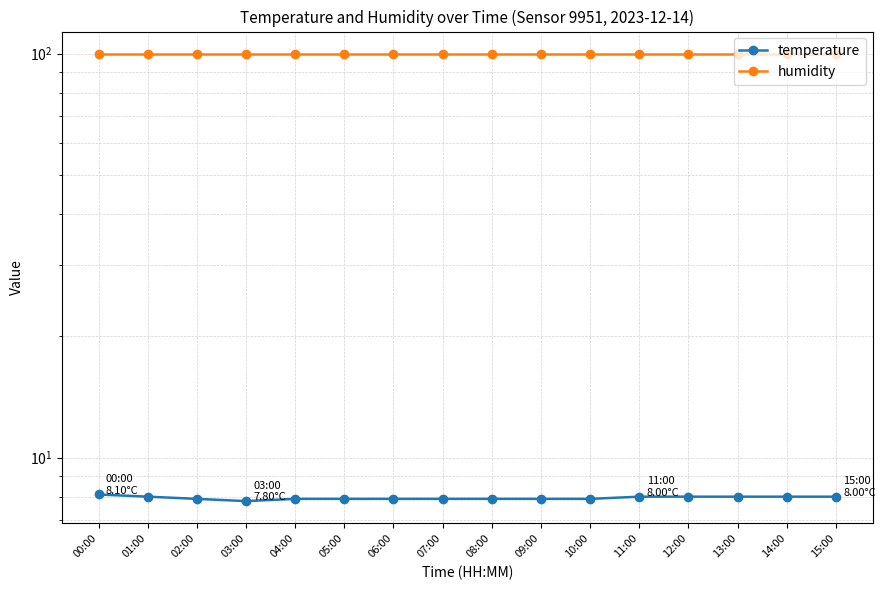

Is it true that humidity equals 166.4 at 13:00?

False